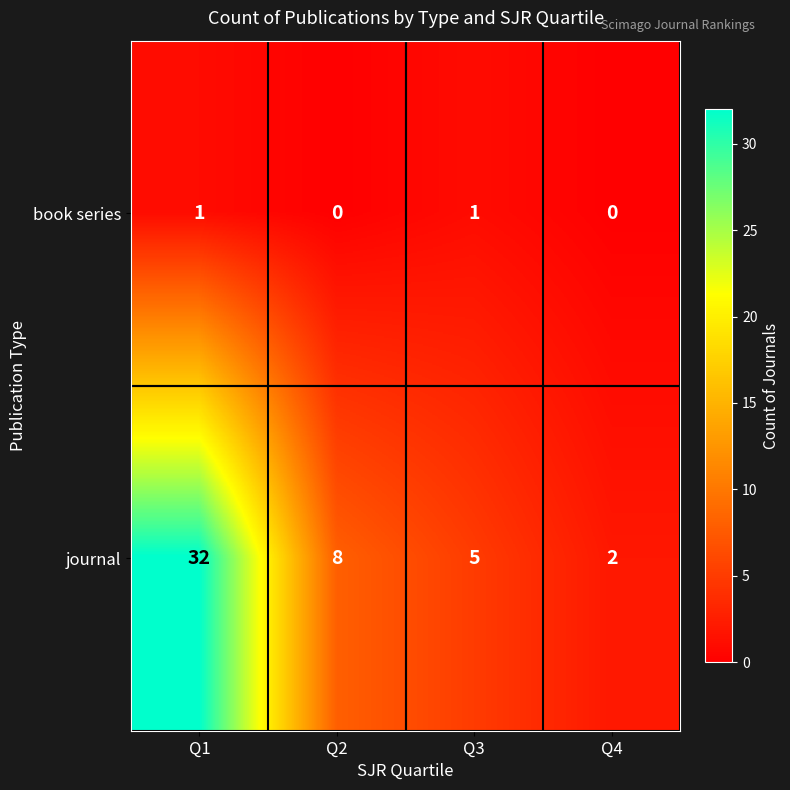

At which category is the sum across all series the highest?

Q1